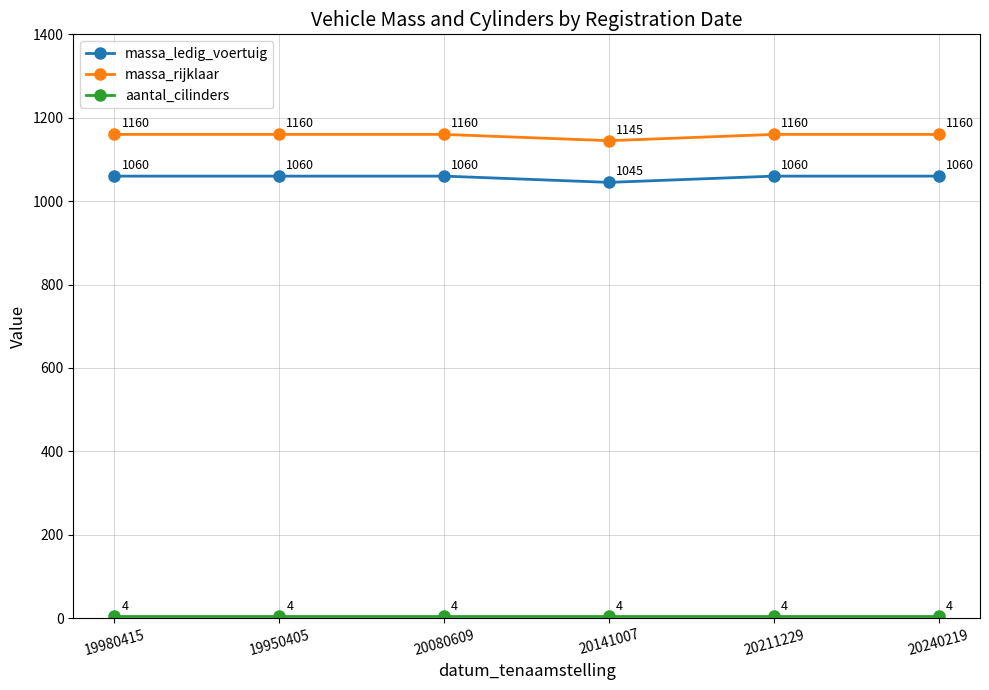

What position from the left is 20240219?

6